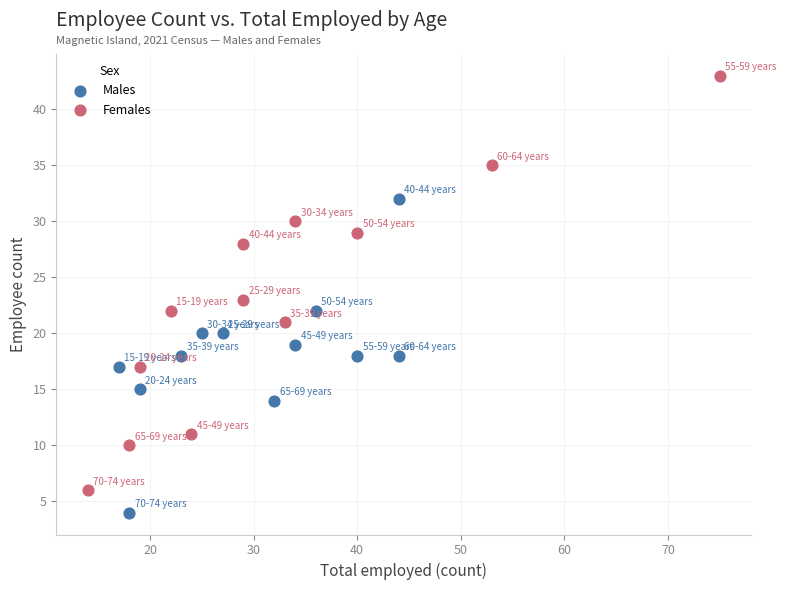

Which series has the widest spread of Y values?

Females